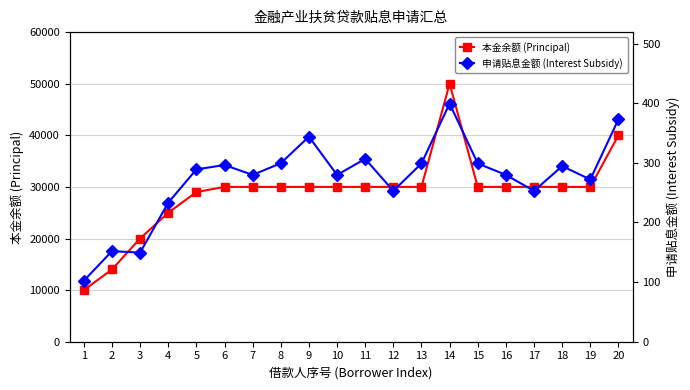

How many distinct data groups are displayed?

2